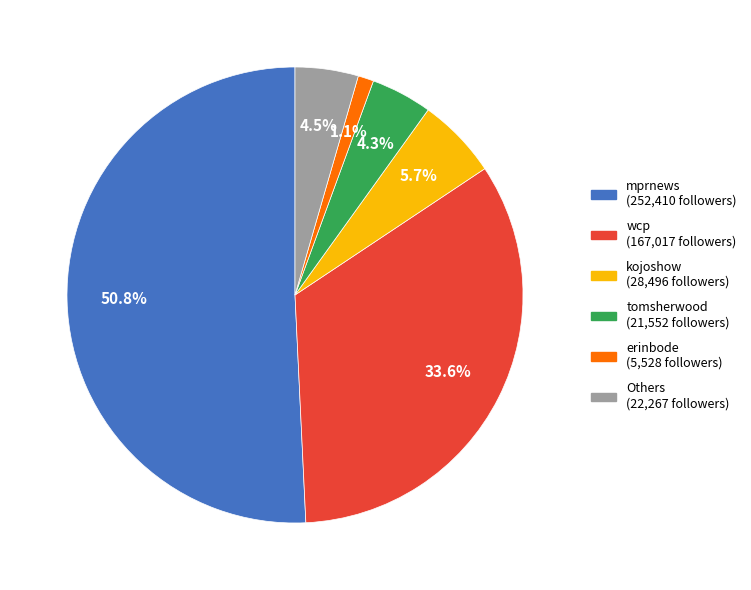

To the nearest percent, what is the average slice percentage?

17%